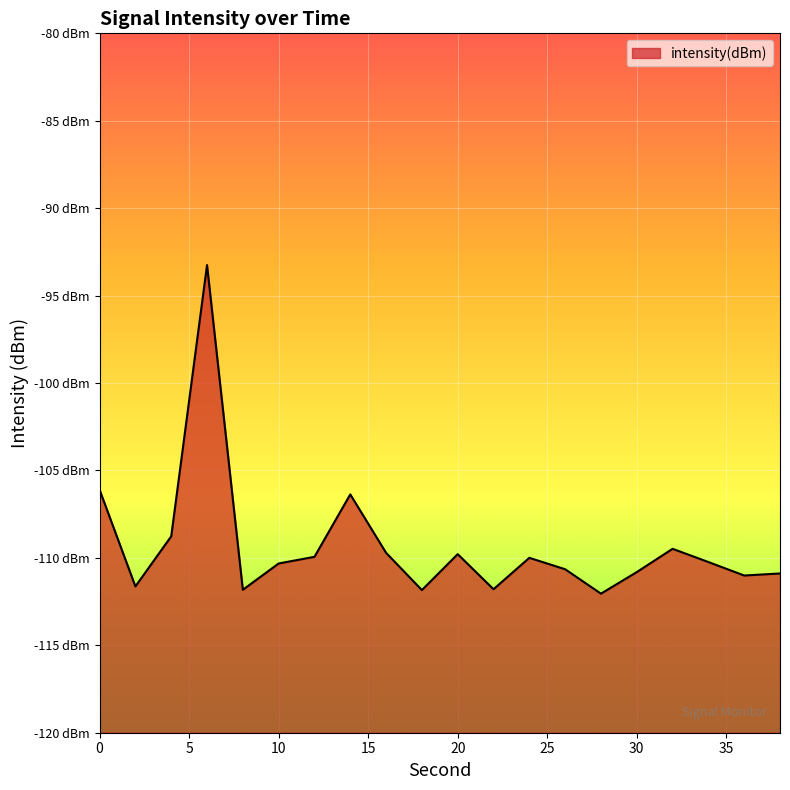

What is the smallest value displayed?

-112.0